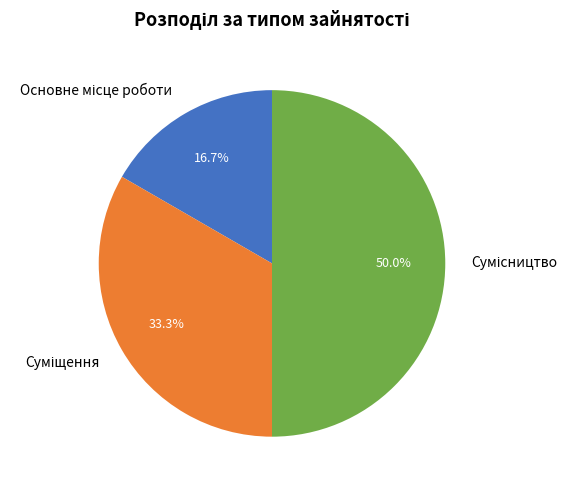

Which slice is the smallest?

Основне місце роботи